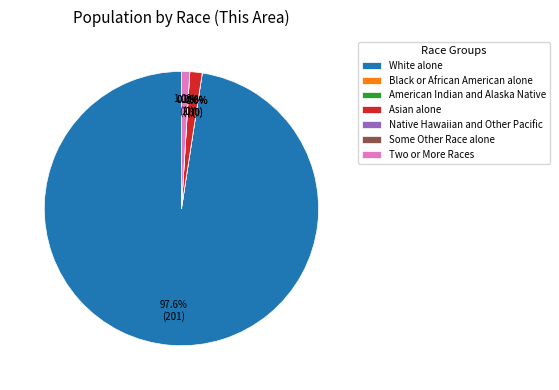

To the nearest percent, what portion does Two or More Races represent?

1%